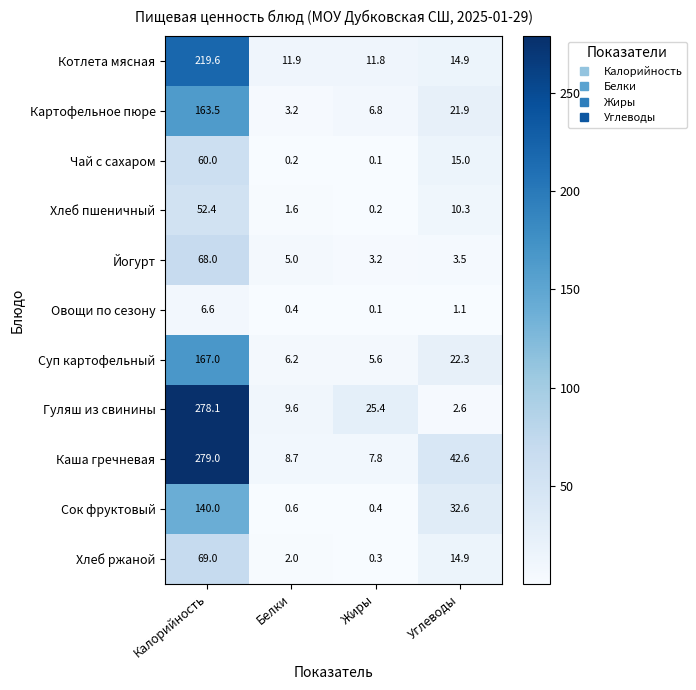

What is the difference between the highest and lowest values at Белки?

11.7